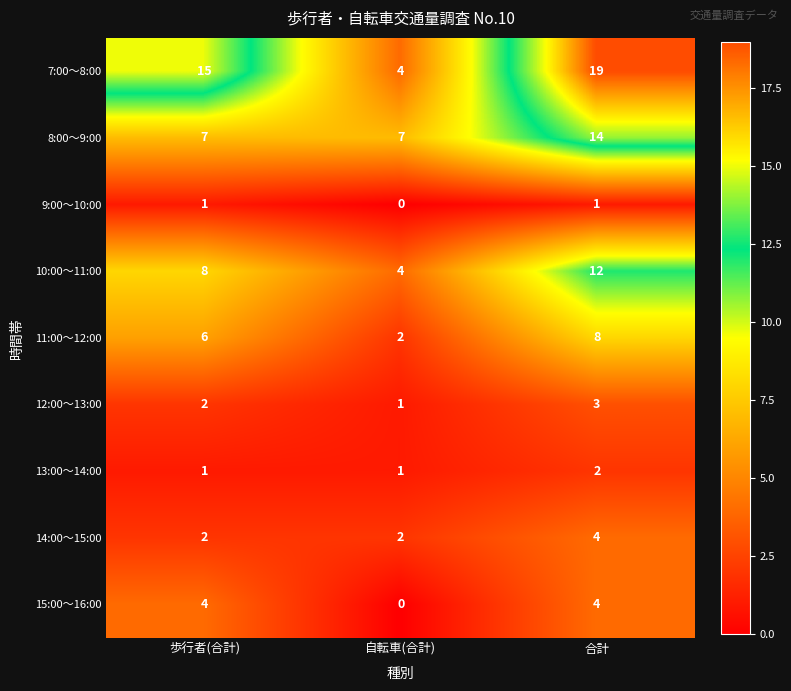

Which series has the largest total across all categories?

7:00～8:00